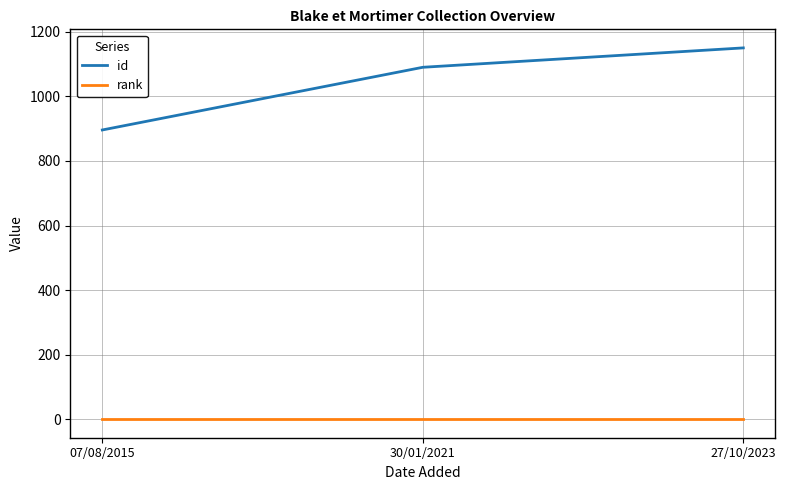

What is the spread (max minus min) of values at 30/01/2021?

1089